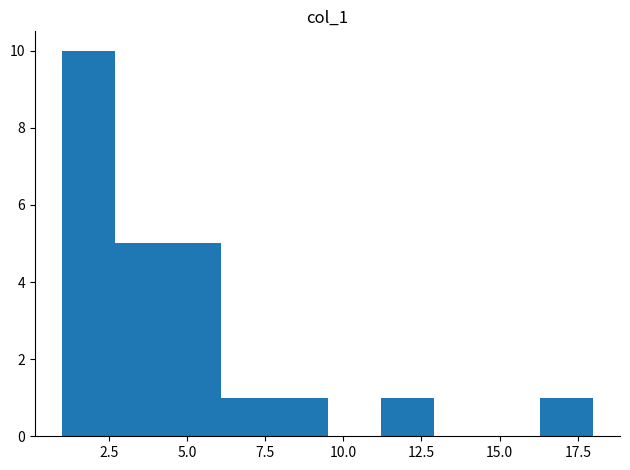

Read against the x-axis, roughly where is the centre of the tallest bar?

2.0